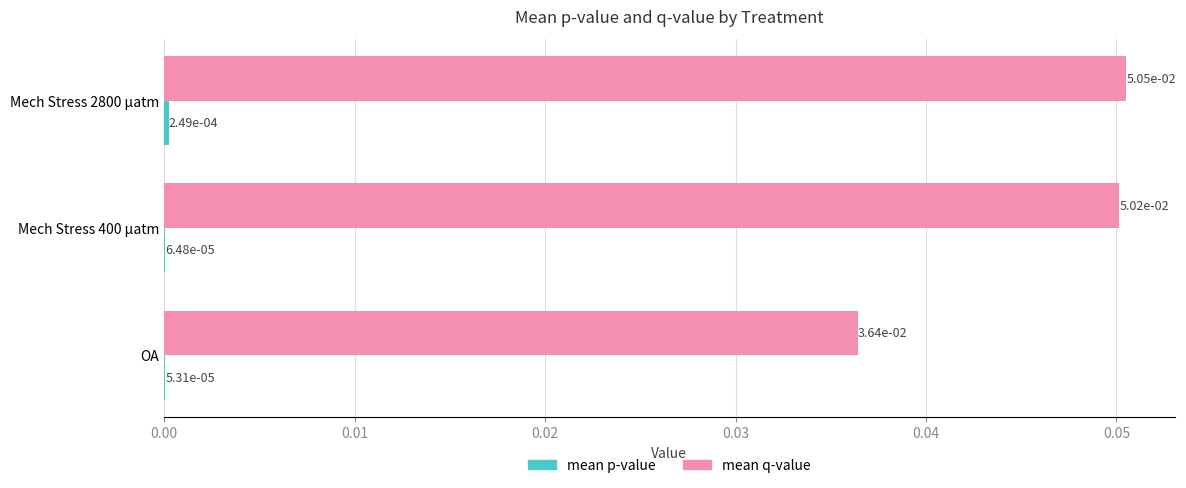

Which series has the largest total across all categories?

mean q-value